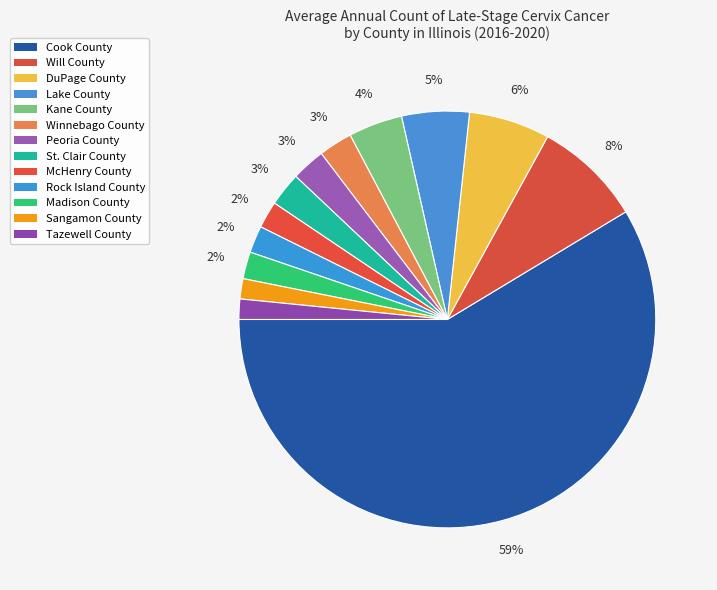

Is it true that Lake County is 5% of the pie?

True